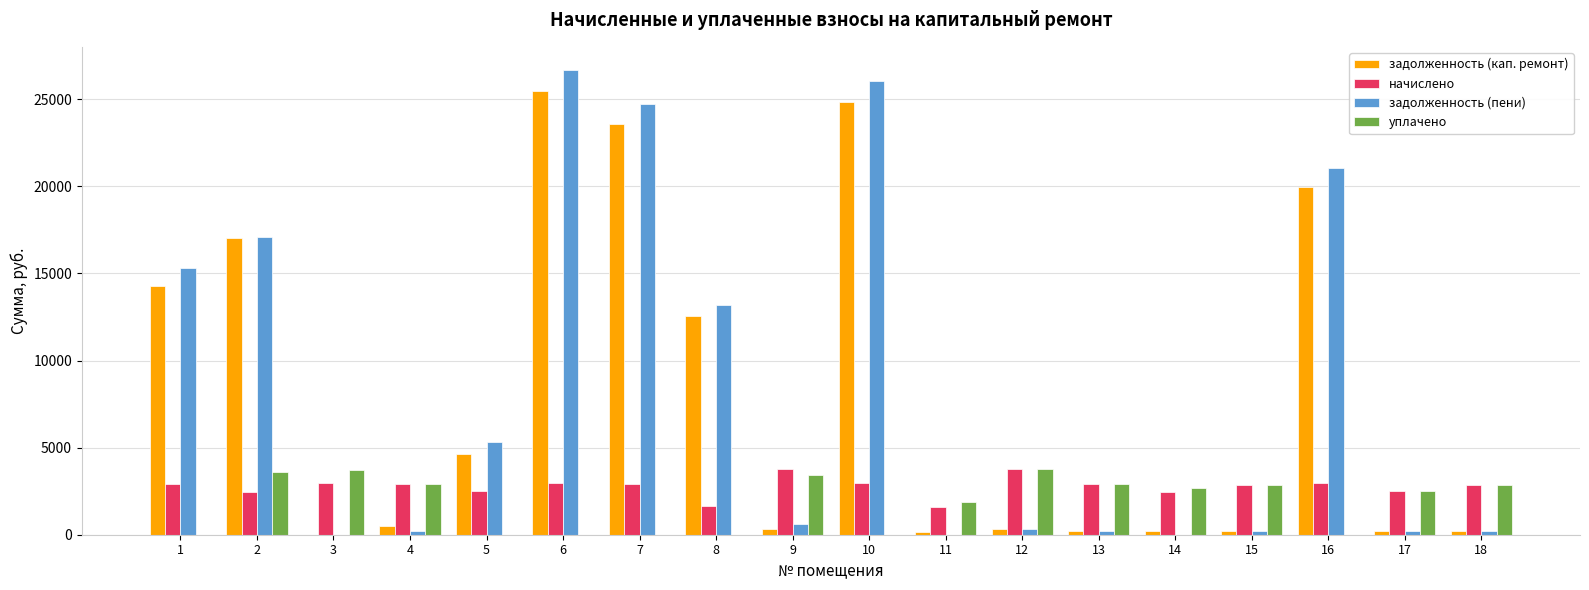

At which category does the chart reach its peak across all series?

6